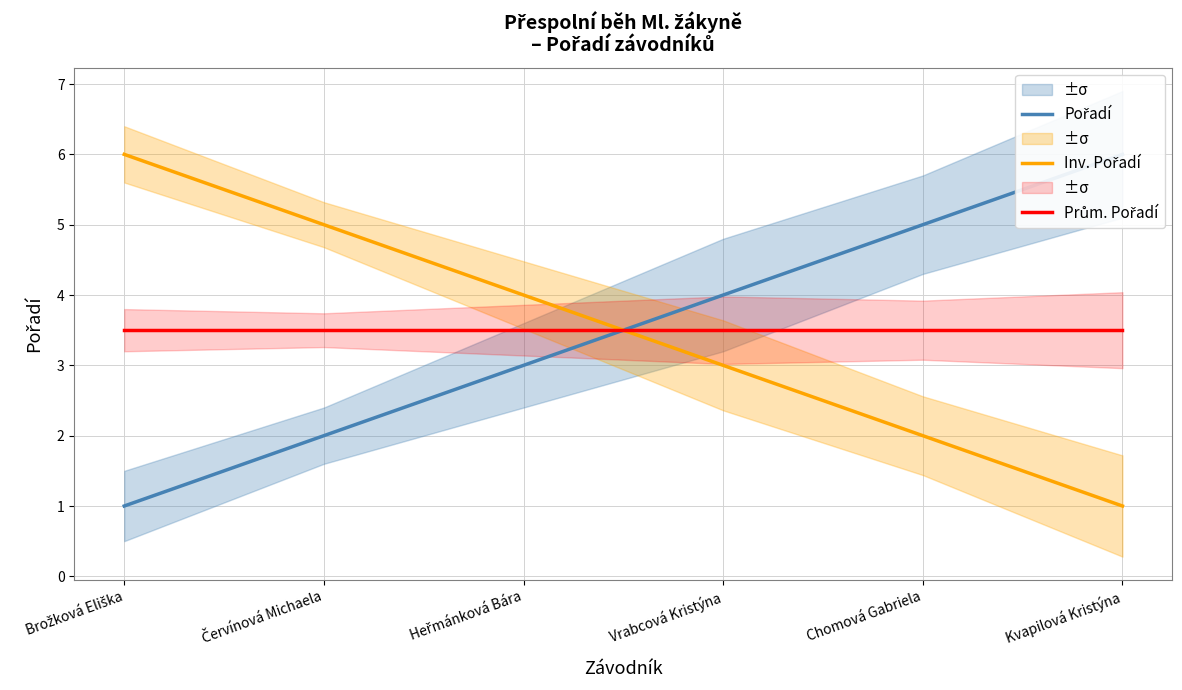

What are all the series names shown in the legend?

Pořadí, Inv. Pořadí, Prům. Pořadí